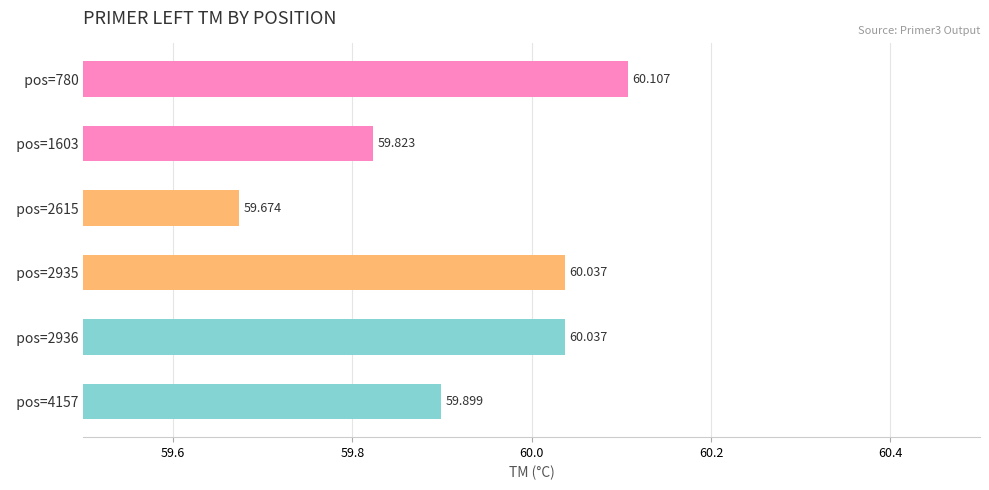

What is the value of the 4th bar from the left?

0.5